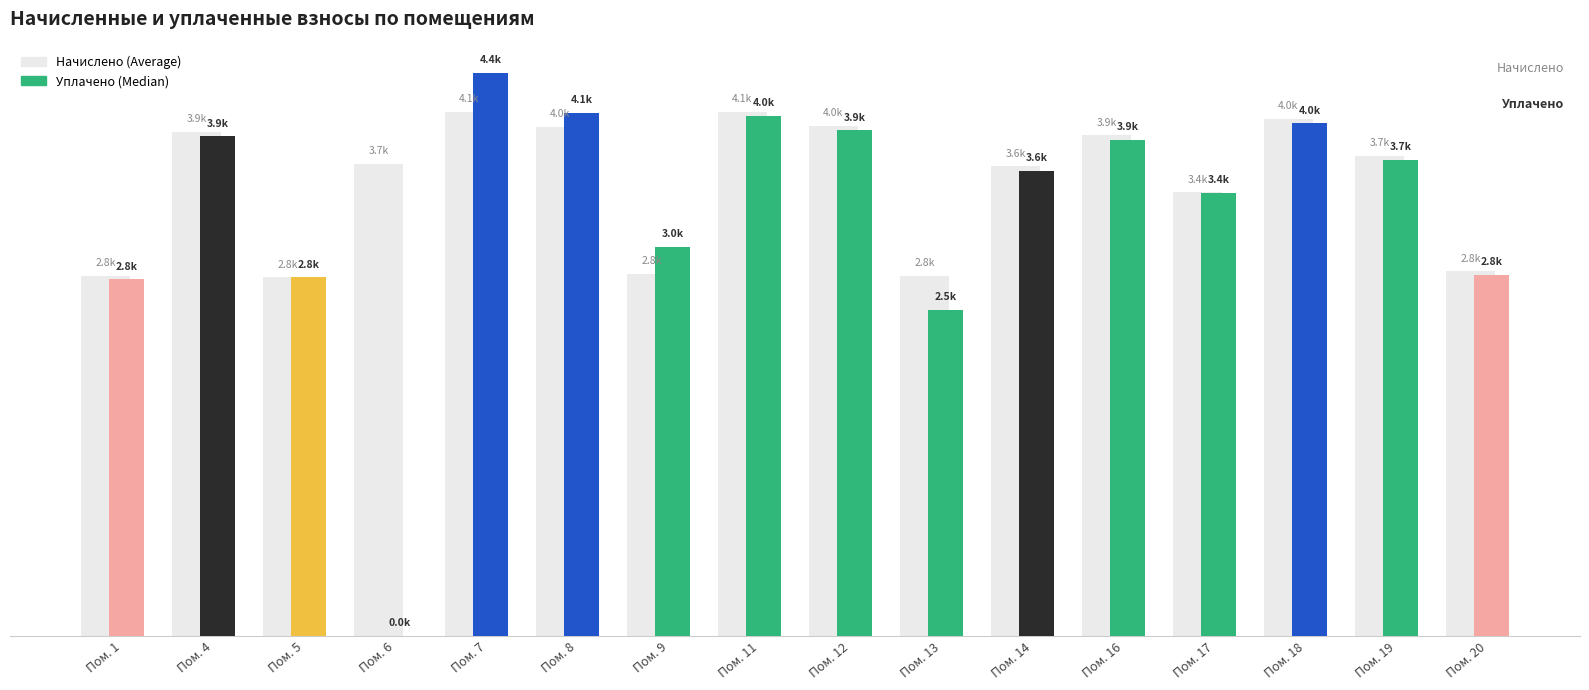

Are the bars horizontal?

No